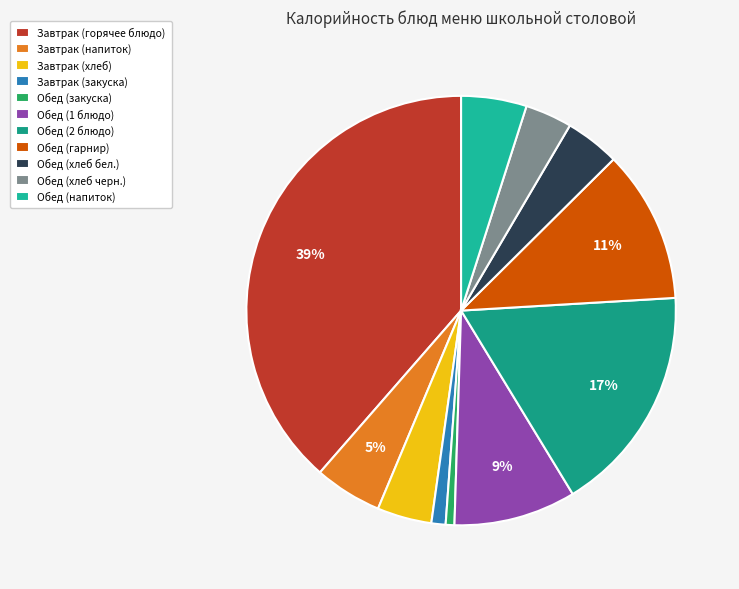

What is the largest slice in the pie chart?

Завтрак (горячее блюдо)